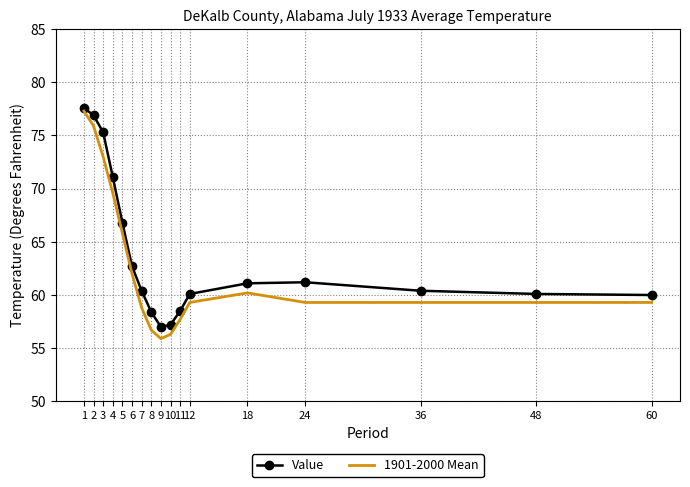

What is the sum of all 1901-2000 Mean values?

1065.7